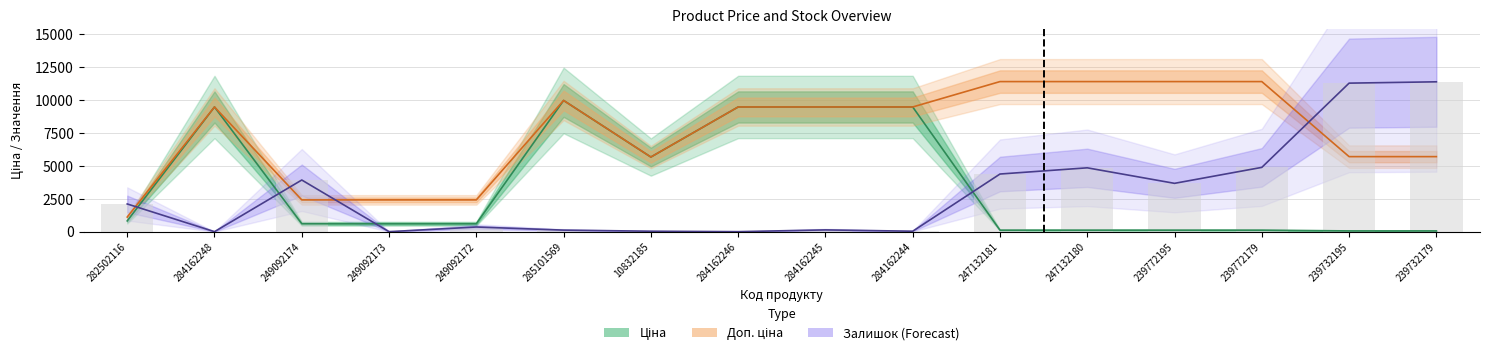

What is the label of the 1st bar from the left?

282502116